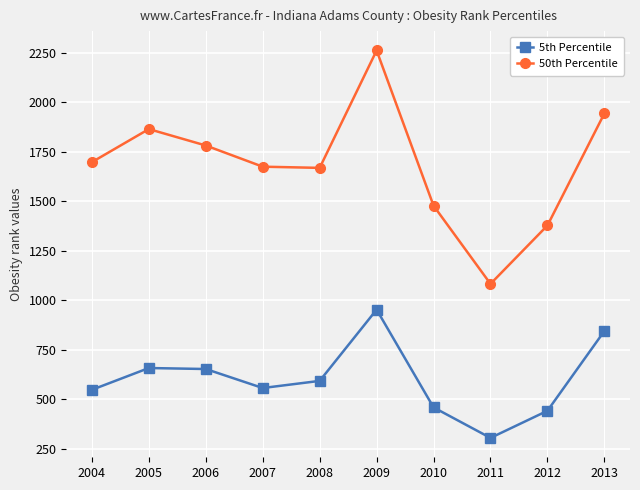

Where is the first local maximum for 50th Percentile?

2005